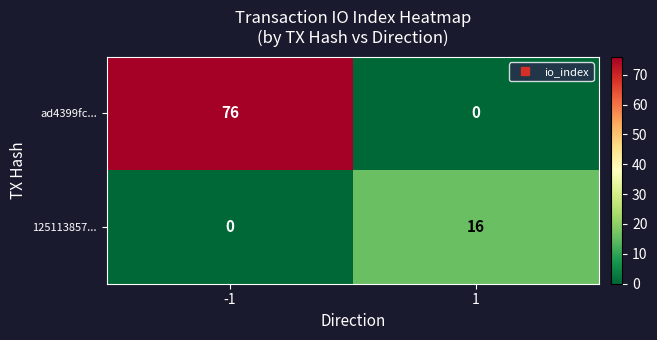

At how many categories does at least one series exceed 3?

2